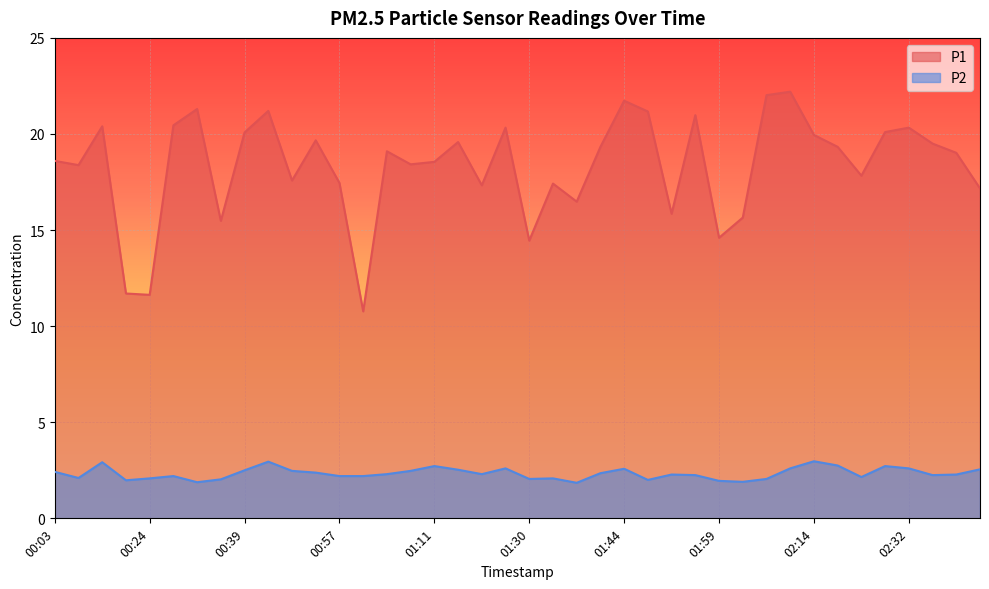

What is the label of the 16th point from the left?

01:08